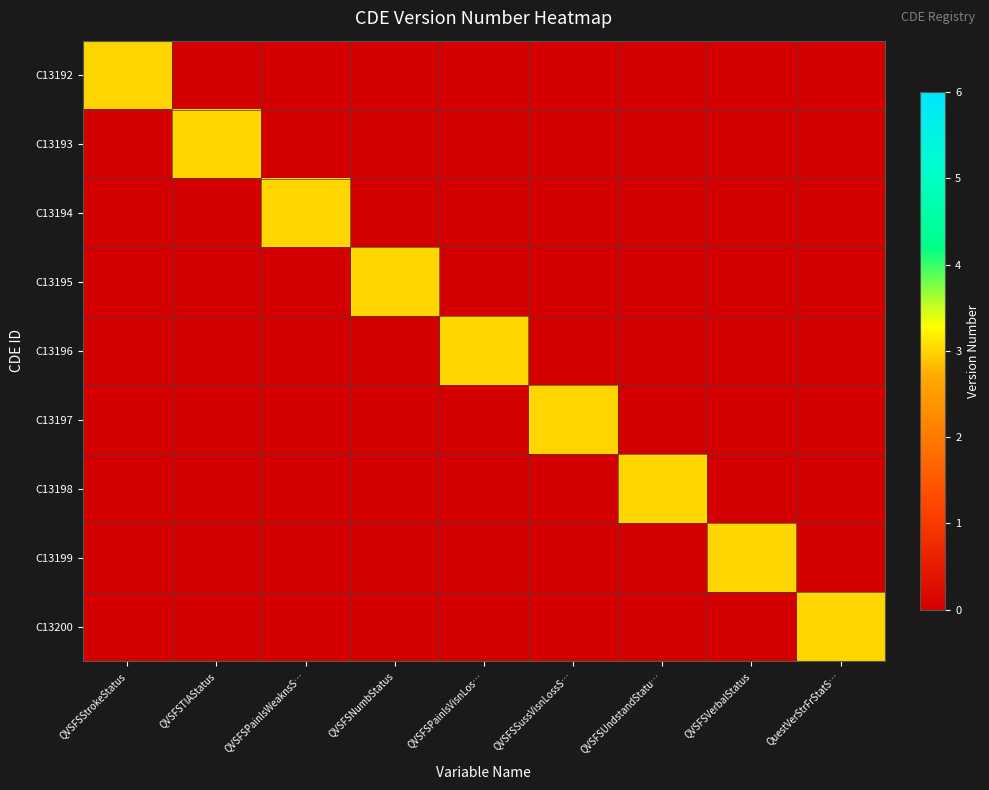

Reading left to right, transcribe all the data shown in this chart.

C13192: QVSFSStrokeStatus=3	QVSFSTIAStatus=0	QVSFSPainlsWeaknsS…=0	QVSFSNumbStatus=0	QVSFSPainlsVisnLos…=0	QVSFSSussVisnLossS…=0	QVSFSUndstandStatu…=0	QVSFSVerbalStatus=0	QuestVerStrFrStatS…=0
C13193: QVSFSStrokeStatus=0	QVSFSTIAStatus=3	QVSFSPainlsWeaknsS…=0	QVSFSNumbStatus=0	QVSFSPainlsVisnLos…=0	QVSFSSussVisnLossS…=0	QVSFSUndstandStatu…=0	QVSFSVerbalStatus=0	QuestVerStrFrStatS…=0
C13194: QVSFSStrokeStatus=0	QVSFSTIAStatus=0	QVSFSPainlsWeaknsS…=3	QVSFSNumbStatus=0	QVSFSPainlsVisnLos…=0	QVSFSSussVisnLossS…=0	QVSFSUndstandStatu…=0	QVSFSVerbalStatus=0	QuestVerStrFrStatS…=0
C13195: QVSFSStrokeStatus=0	QVSFSTIAStatus=0	QVSFSPainlsWeaknsS…=0	QVSFSNumbStatus=3	QVSFSPainlsVisnLos…=0	QVSFSSussVisnLossS…=0	QVSFSUndstandStatu…=0	QVSFSVerbalStatus=0	QuestVerStrFrStatS…=0
C13196: QVSFSStrokeStatus=0	QVSFSTIAStatus=0	QVSFSPainlsWeaknsS…=0	QVSFSNumbStatus=0	QVSFSPainlsVisnLos…=3	QVSFSSussVisnLossS…=0	QVSFSUndstandStatu…=0	QVSFSVerbalStatus=0	QuestVerStrFrStatS…=0
C13197: QVSFSStrokeStatus=0	QVSFSTIAStatus=0	QVSFSPainlsWeaknsS…=0	QVSFSNumbStatus=0	QVSFSPainlsVisnLos…=0	QVSFSSussVisnLossS…=3	QVSFSUndstandStatu…=0	QVSFSVerbalStatus=0	QuestVerStrFrStatS…=0
C13198: QVSFSStrokeStatus=0	QVSFSTIAStatus=0	QVSFSPainlsWeaknsS…=0	QVSFSNumbStatus=0	QVSFSPainlsVisnLos…=0	QVSFSSussVisnLossS…=0	QVSFSUndstandStatu…=3	QVSFSVerbalStatus=0	QuestVerStrFrStatS…=0
C13199: QVSFSStrokeStatus=0	QVSFSTIAStatus=0	QVSFSPainlsWeaknsS…=0	QVSFSNumbStatus=0	QVSFSPainlsVisnLos…=0	QVSFSSussVisnLossS…=0	QVSFSUndstandStatu…=0	QVSFSVerbalStatus=3	QuestVerStrFrStatS…=0
C13200: QVSFSStrokeStatus=0	QVSFSTIAStatus=0	QVSFSPainlsWeaknsS…=0	QVSFSNumbStatus=0	QVSFSPainlsVisnLos…=0	QVSFSSussVisnLossS…=0	QVSFSUndstandStatu…=0	QVSFSVerbalStatus=0	QuestVerStrFrStatS…=3